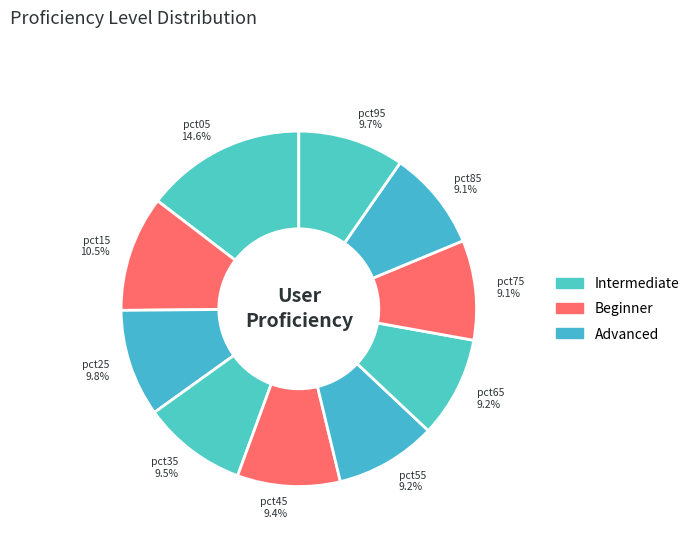

Count the number of slices in the pie.

10